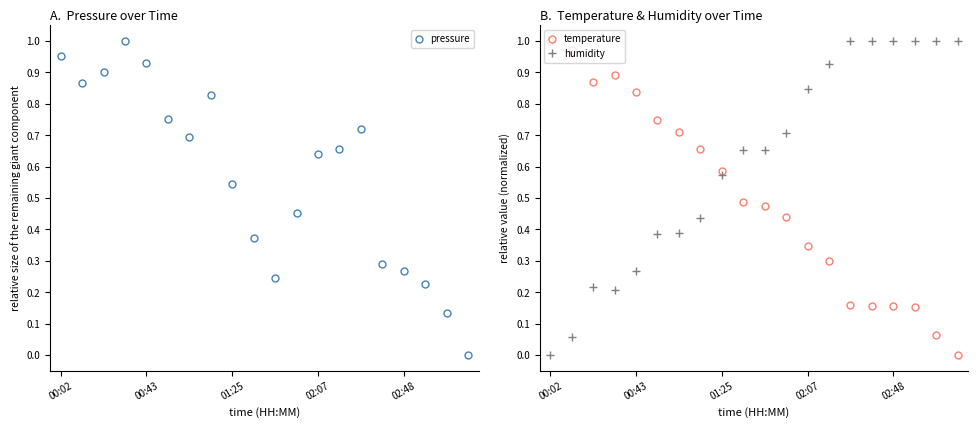

At which label does humidity reach its minimum?

00:02